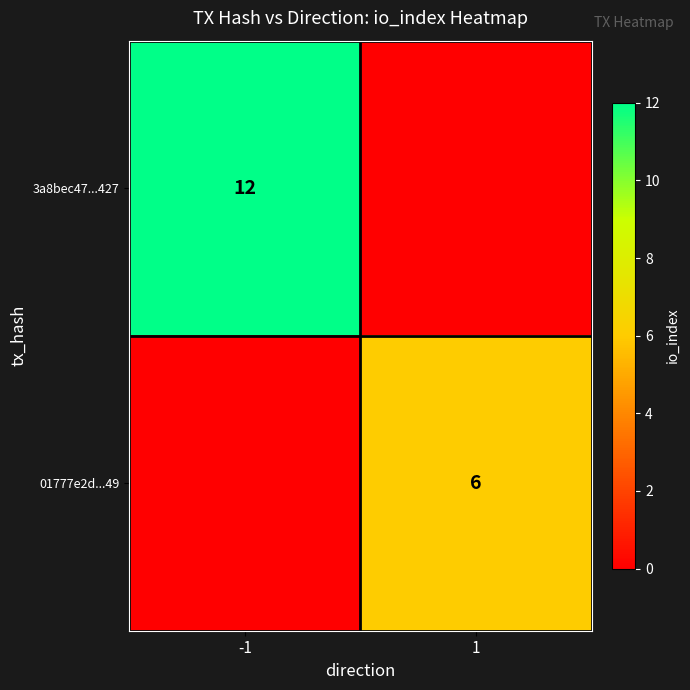

Is it true that 01777e2d...49 equals 6 at 1?

True